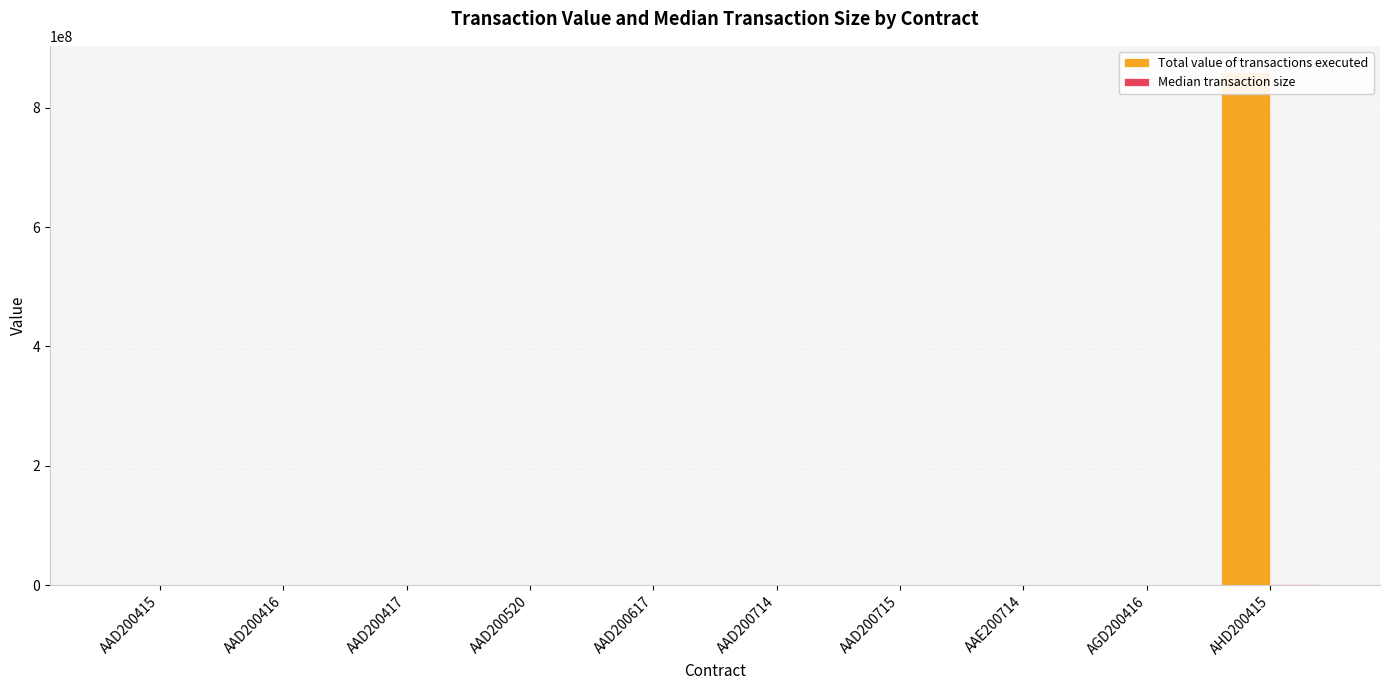

Which series has the largest total across all categories?

Total value of transactions executed